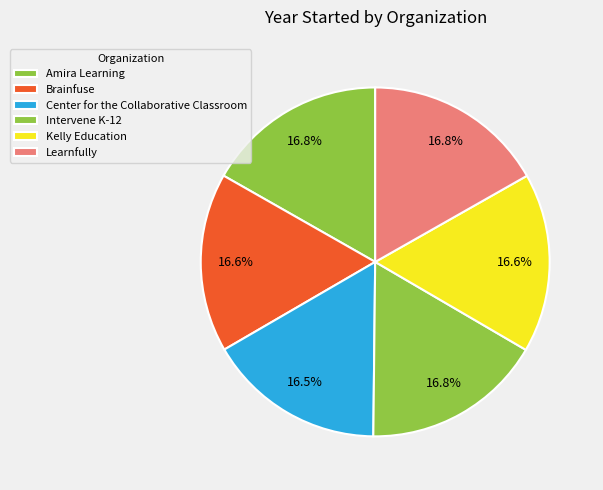

How many segments does this pie chart have?

6